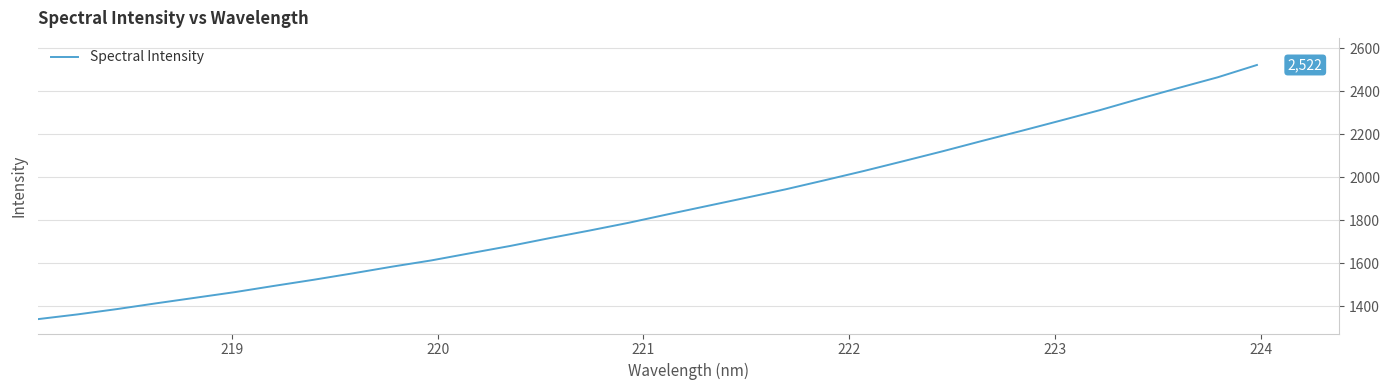

What is the minimum value shown in the chart?

1339.4